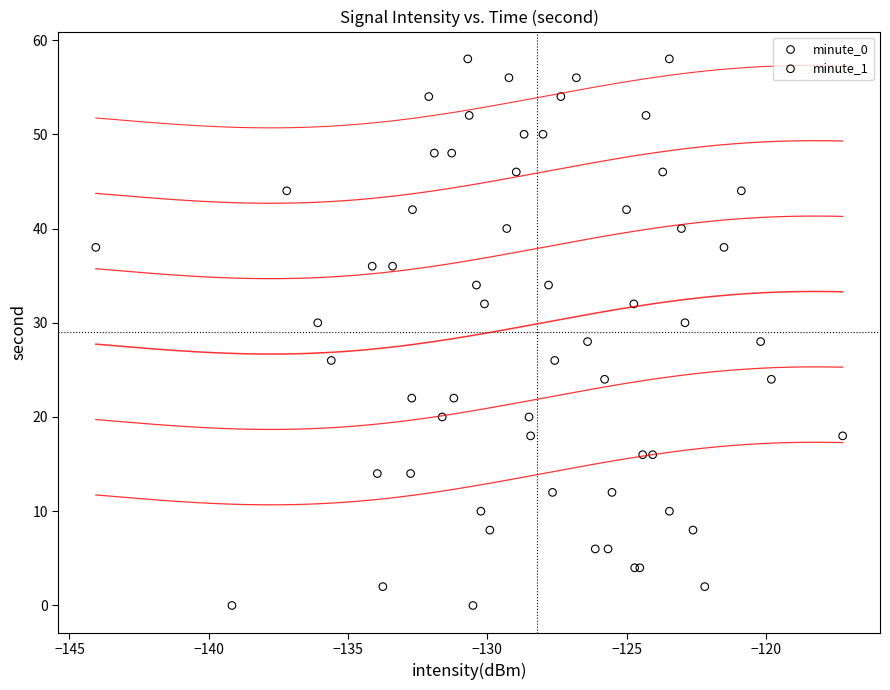

What are all the series names shown in the legend?

minute_0, minute_1